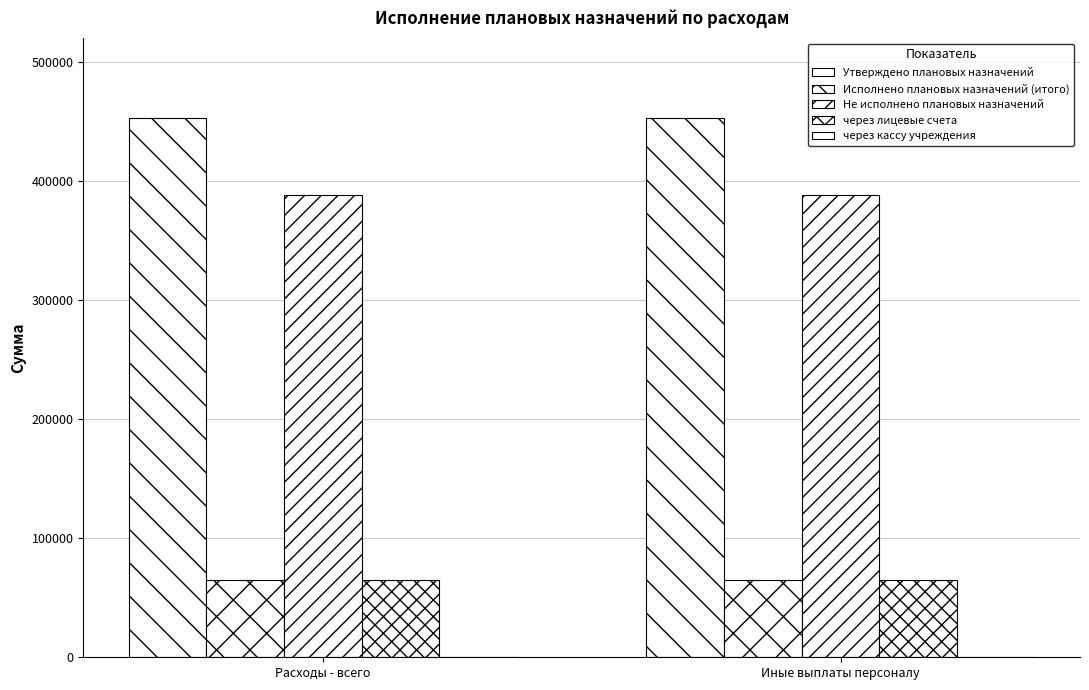

Which has a higher value, Иные выплаты персоналу or Расходы - всего?

Иные выплаты персоналу